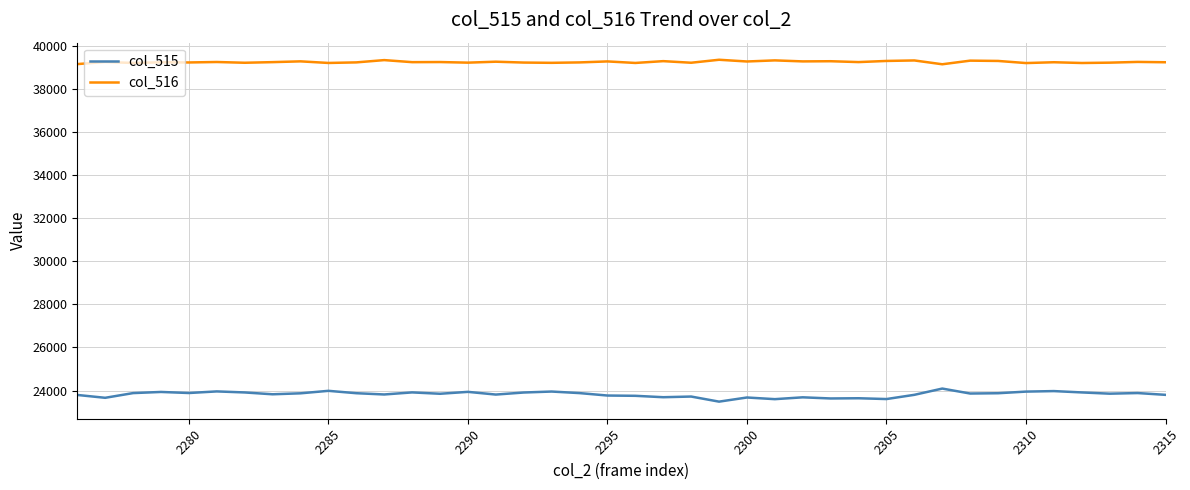

Which series has the widest spread of values?

col_515